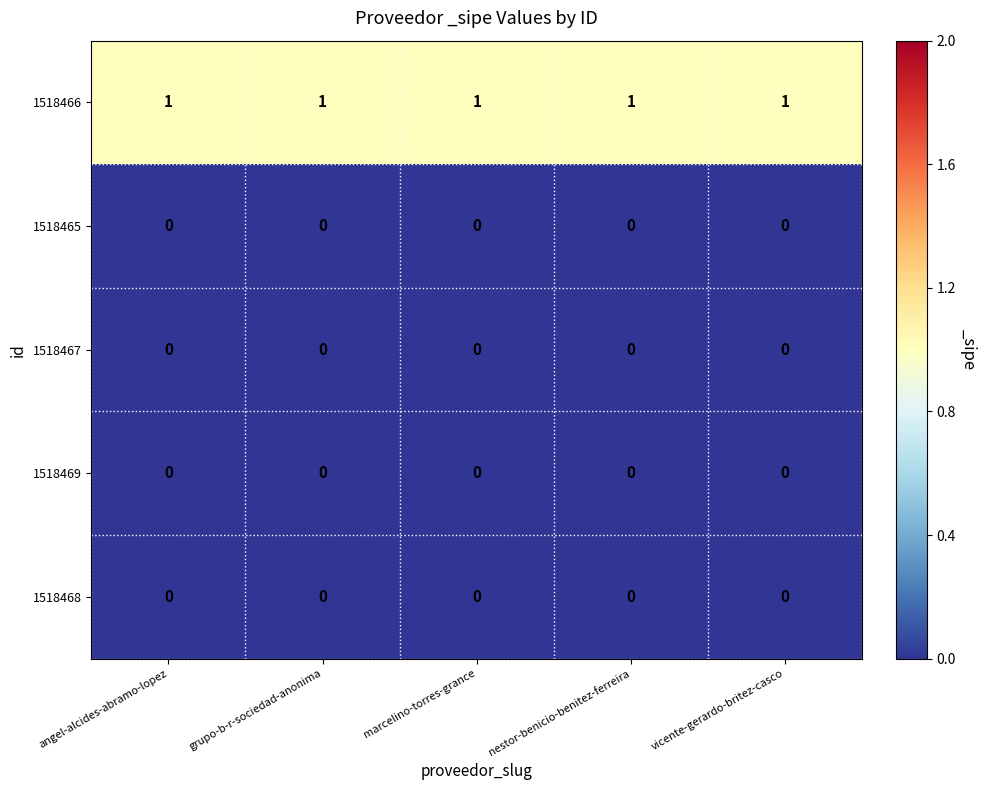

At how many categories does at least one series exceed 0?

5